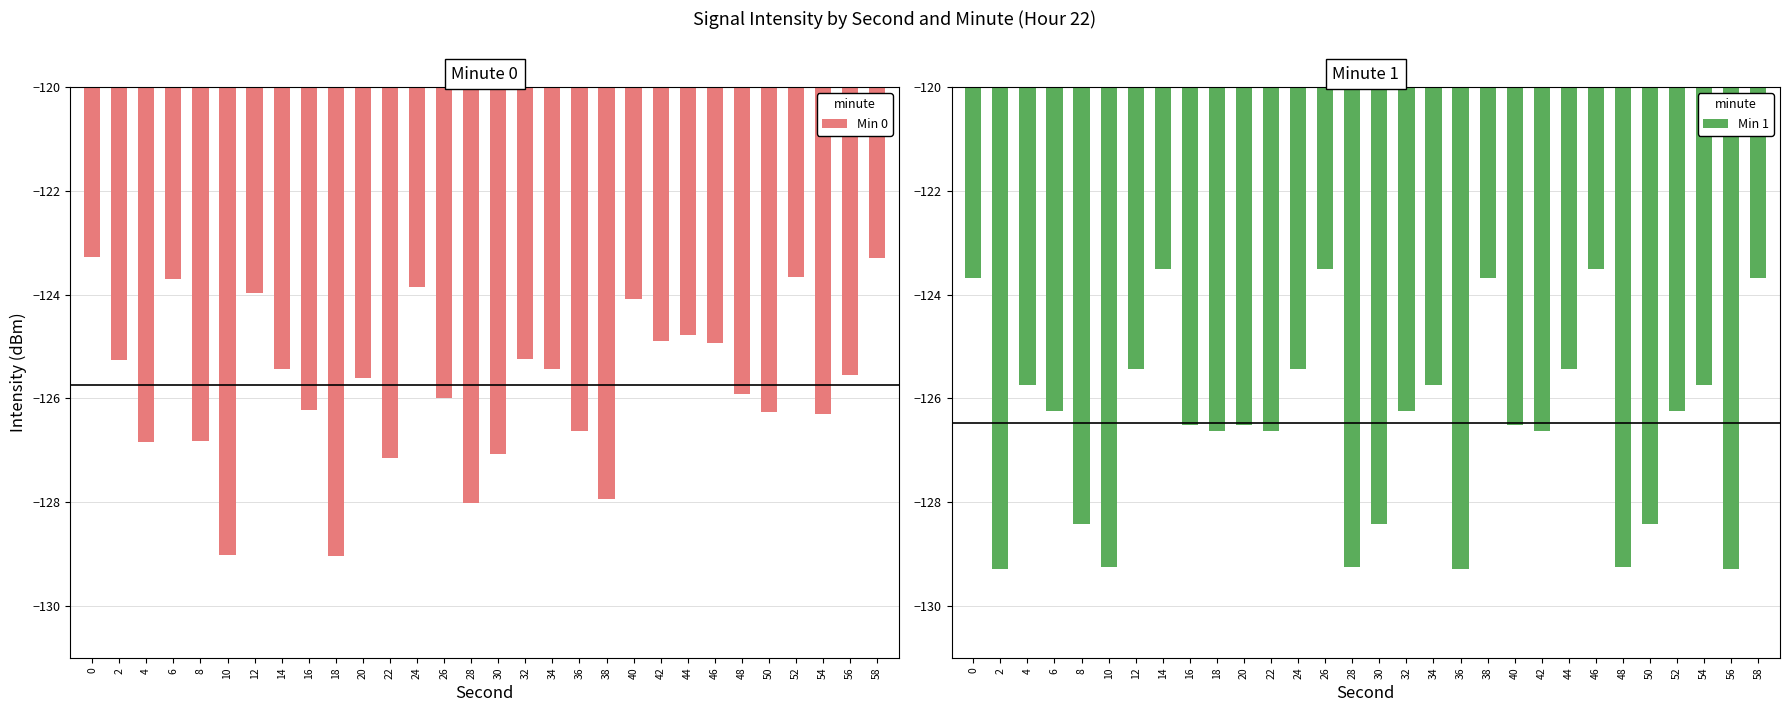

At which label is Min 1 closest to -126?

6